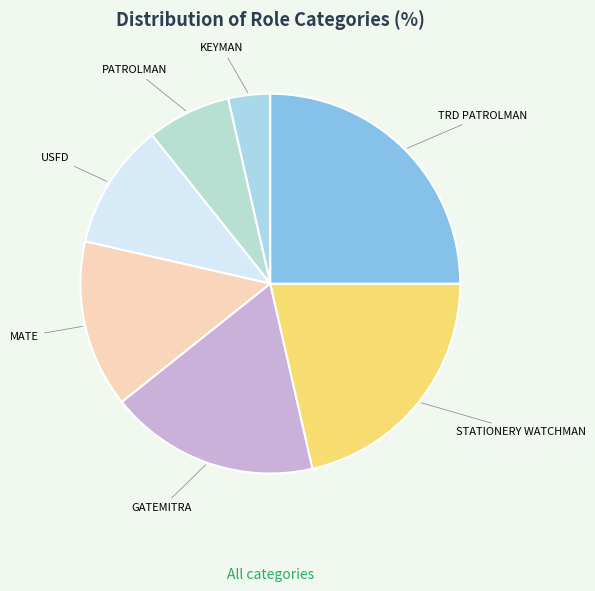

What is the largest slice in the pie chart?

TRD PATROLMAN